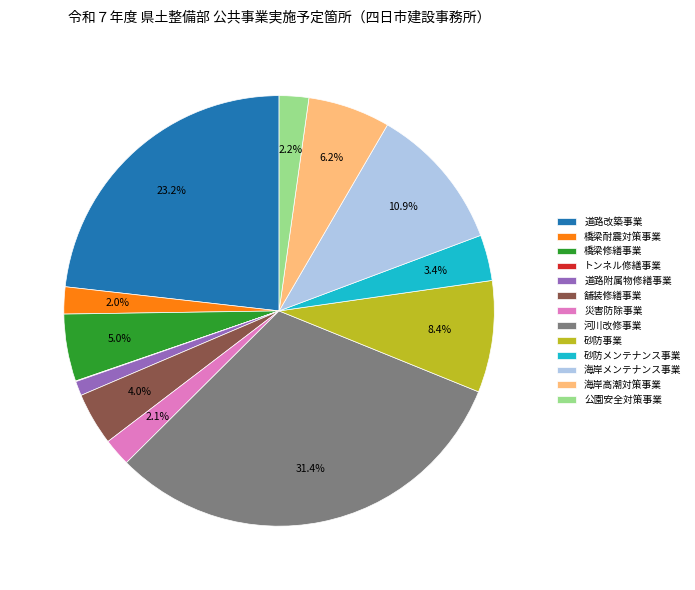

Does 道路附属物修繕事業 represent more than half of the total?

No